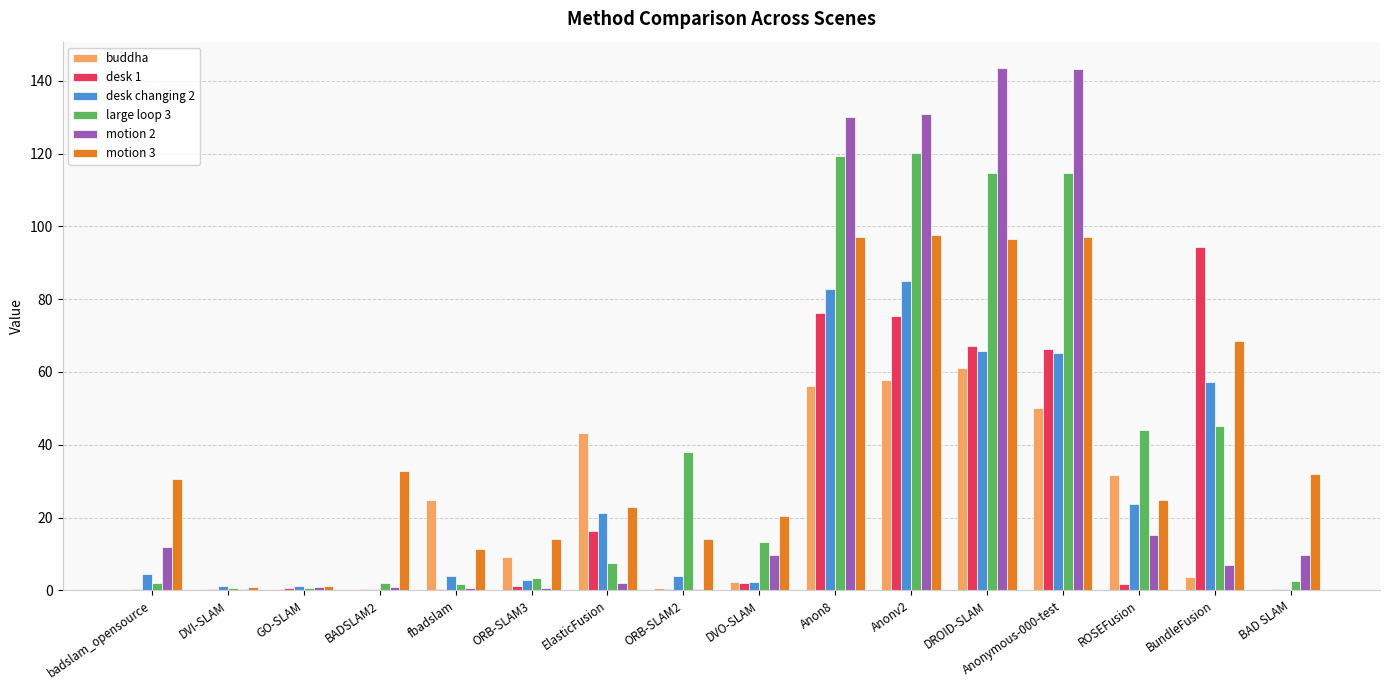

What is the average value of the motion 3 series?

41.4